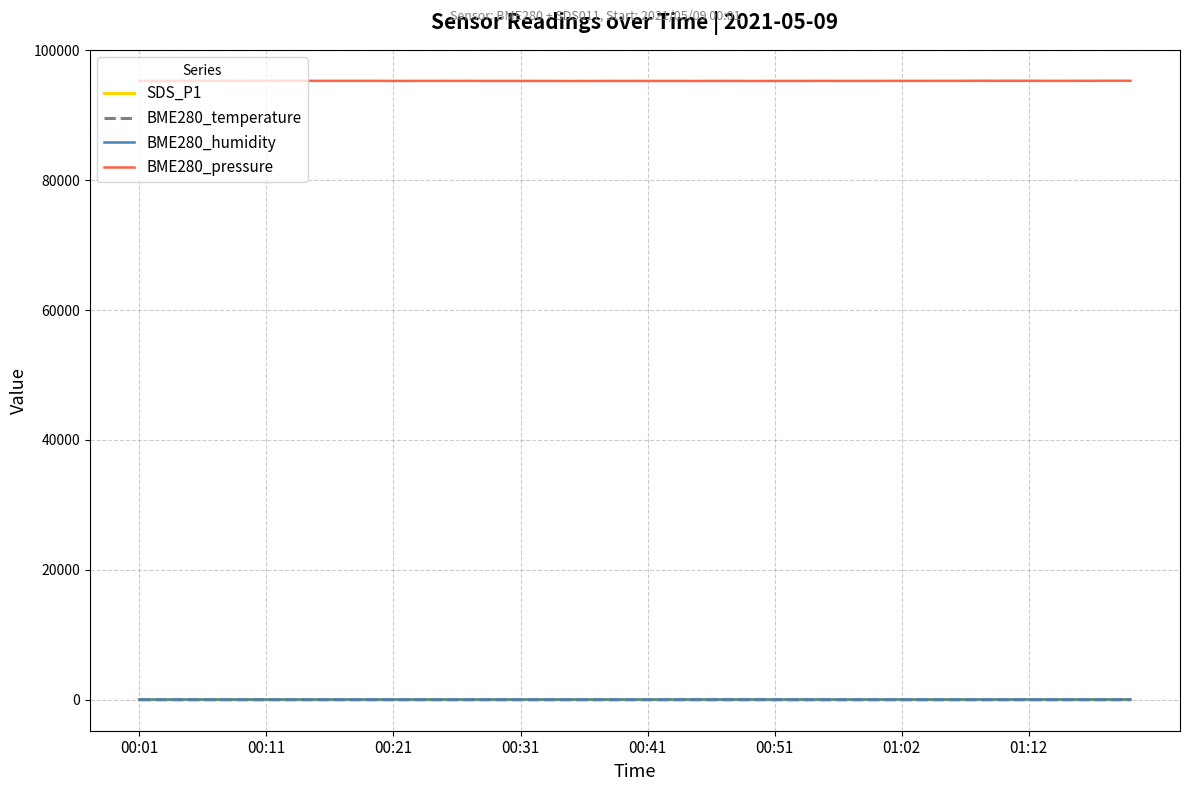

True or false: BME280_temperature and BME280_pressure cross at least once.

False